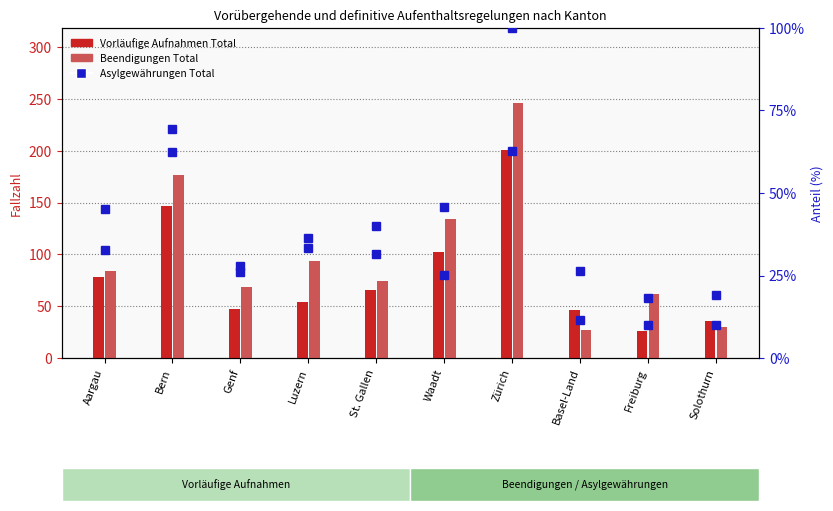

What is the sum of all Asylgewährungen Total values?

352.3